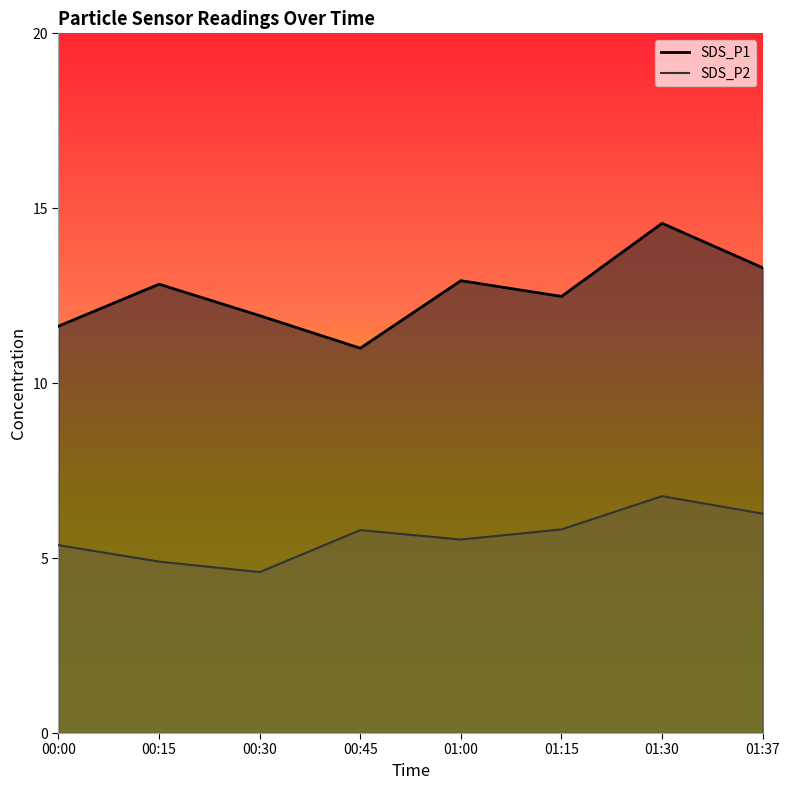

Which label corresponds to the smallest value in the chart?

00:30